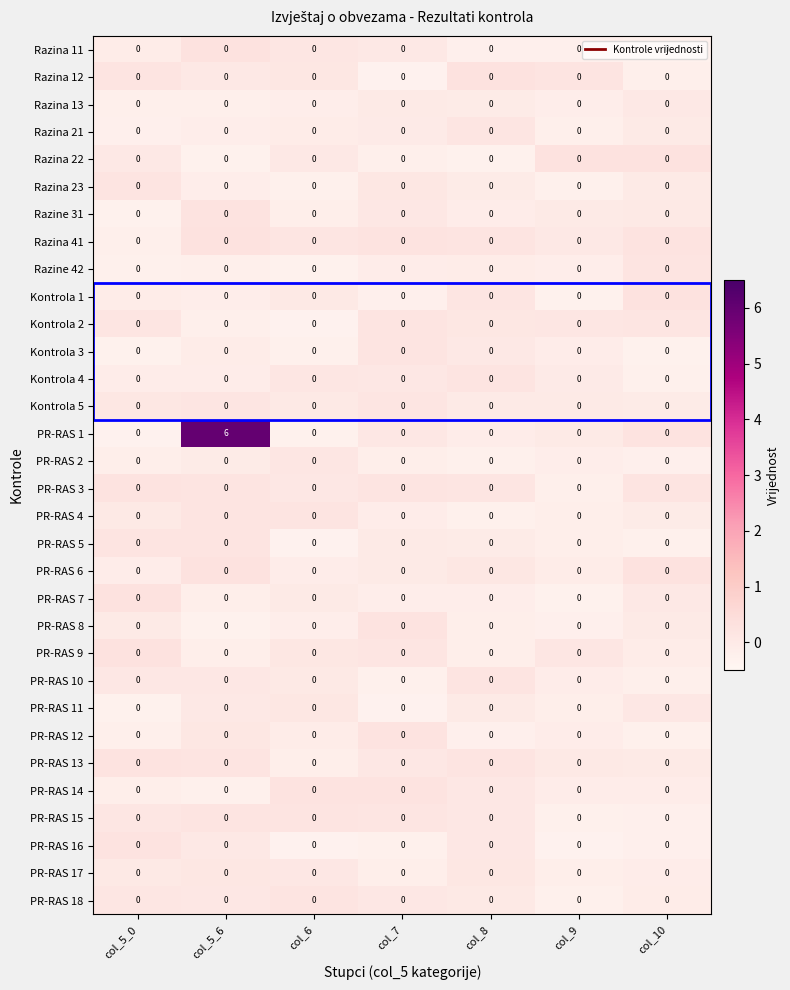

What is the difference between the highest and lowest values at col_5_6?

6